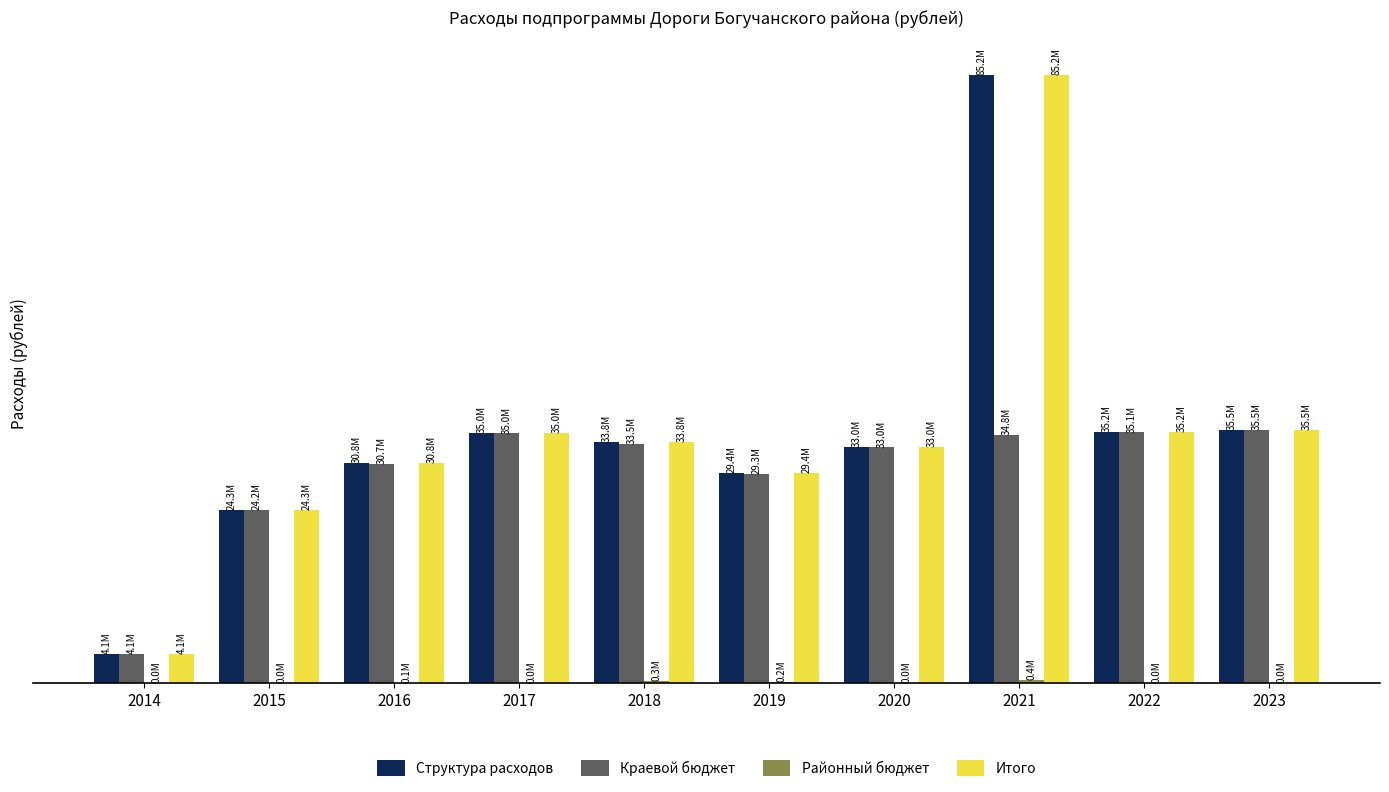

Rank the categories by Краевой бюджет value from highest to lowest.

2023, 2022, 2017, 2021, 2018, 2020, 2016, 2019, 2015, 2014